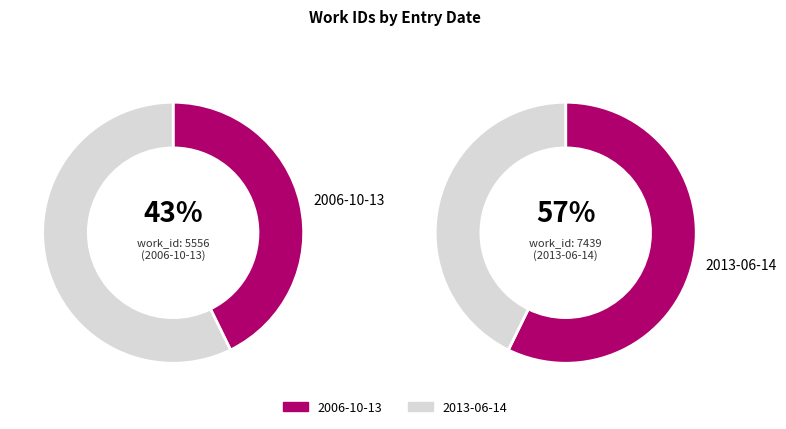

What portion of the pie excludes 2013-06-14?

42.8%